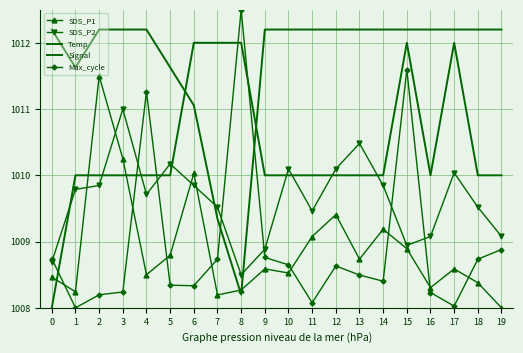

Which category has the lowest value across all series?

19